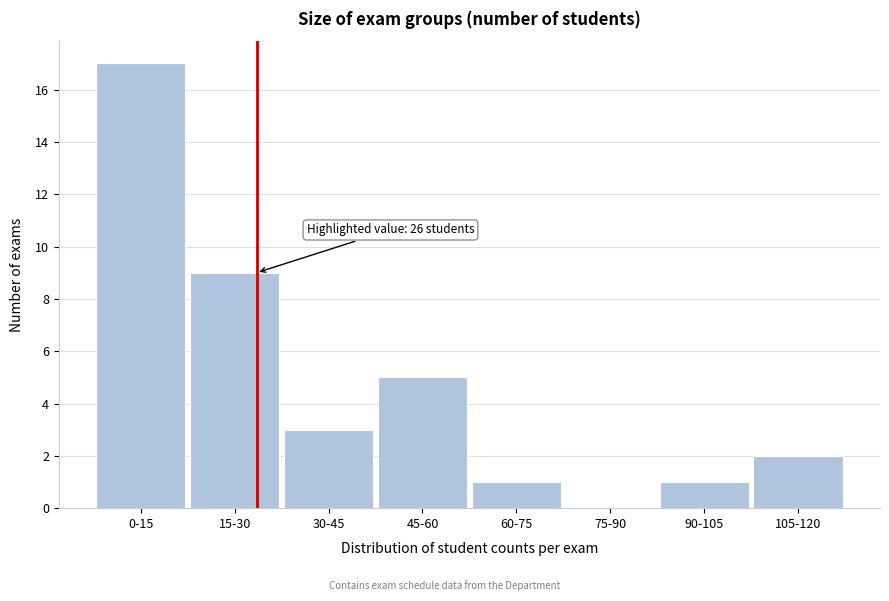

Reading left to right, list all the values displayed in this chart.

0-15=17	15-30=9	30-45=3	45-60=5	60-75=1	75-90=0	90-105=1	105-120=2